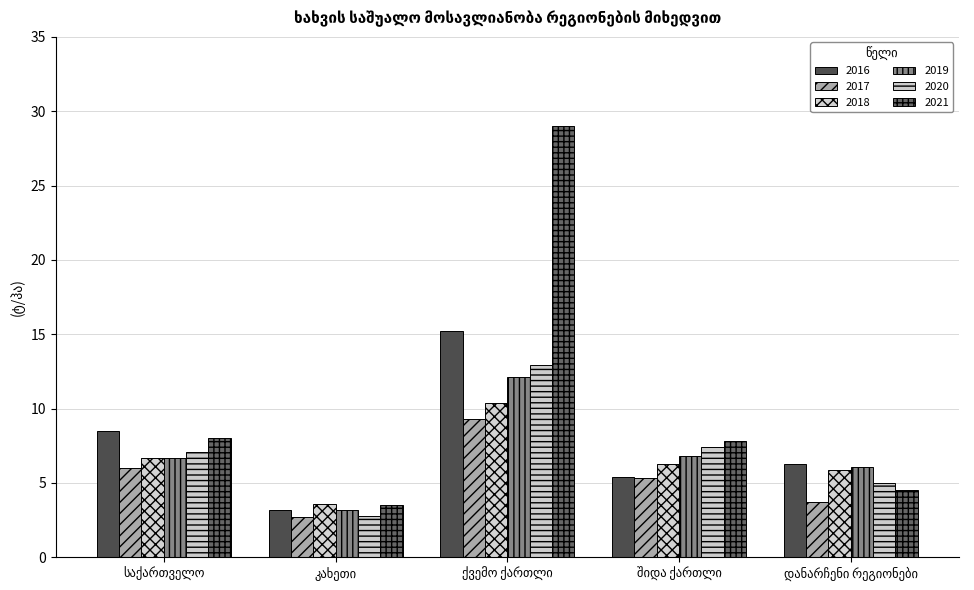

How many values in the 2017 series exceed 5?

3